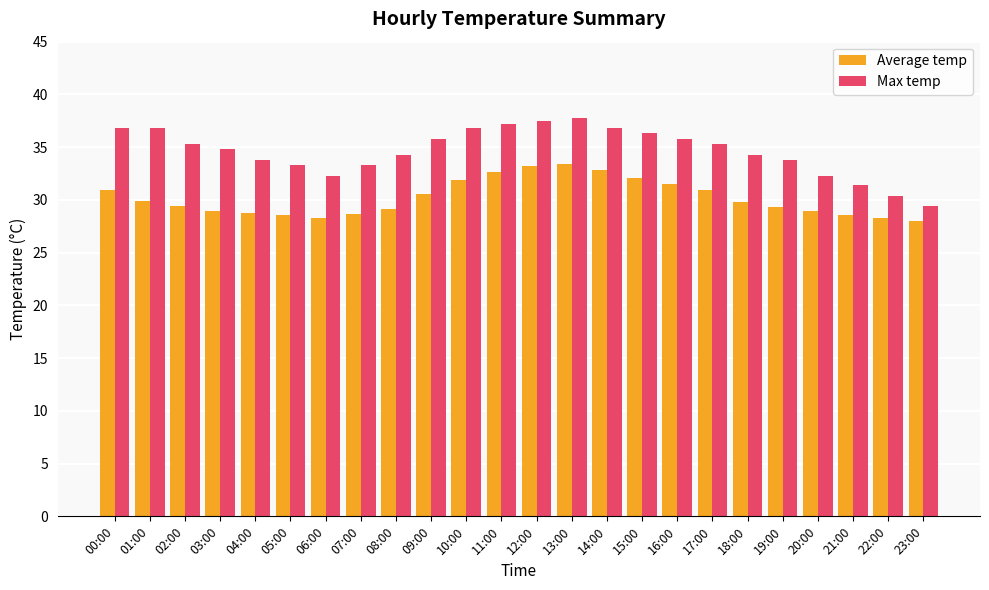

Is it true that Average temp equals 13.0 at 00:00?

False